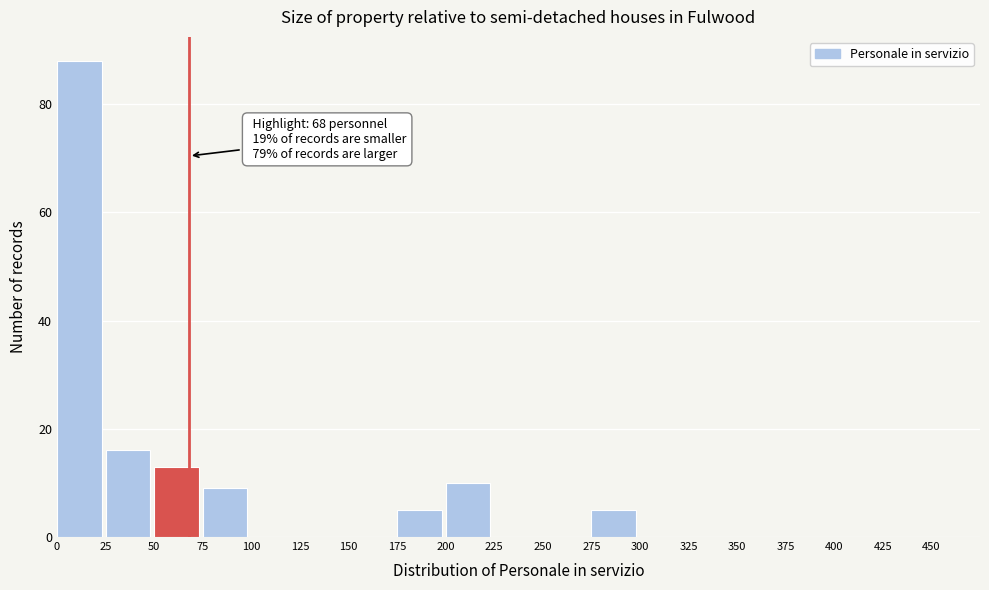

Which range on the x-axis has the tallest bar?

0 to 25